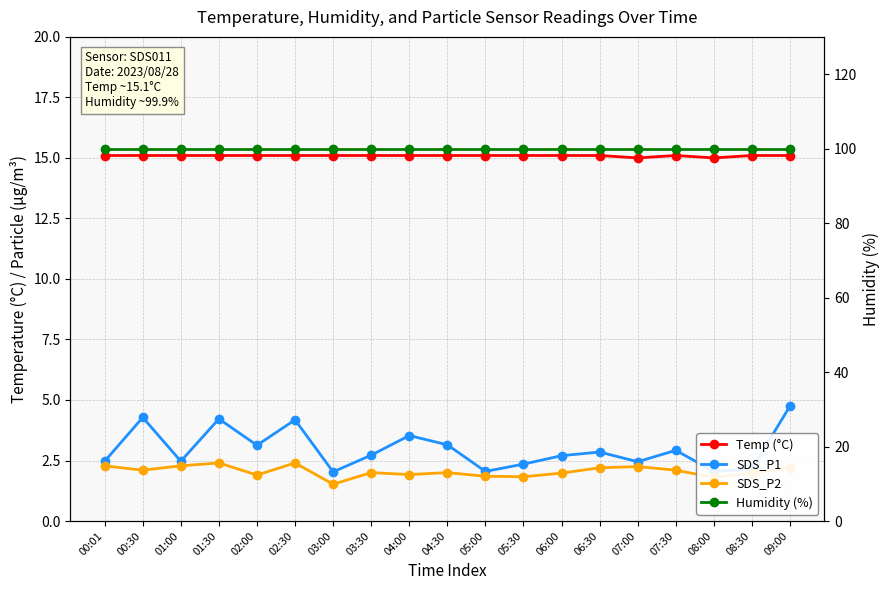

Which series has the widest spread of values?

SDS_P1